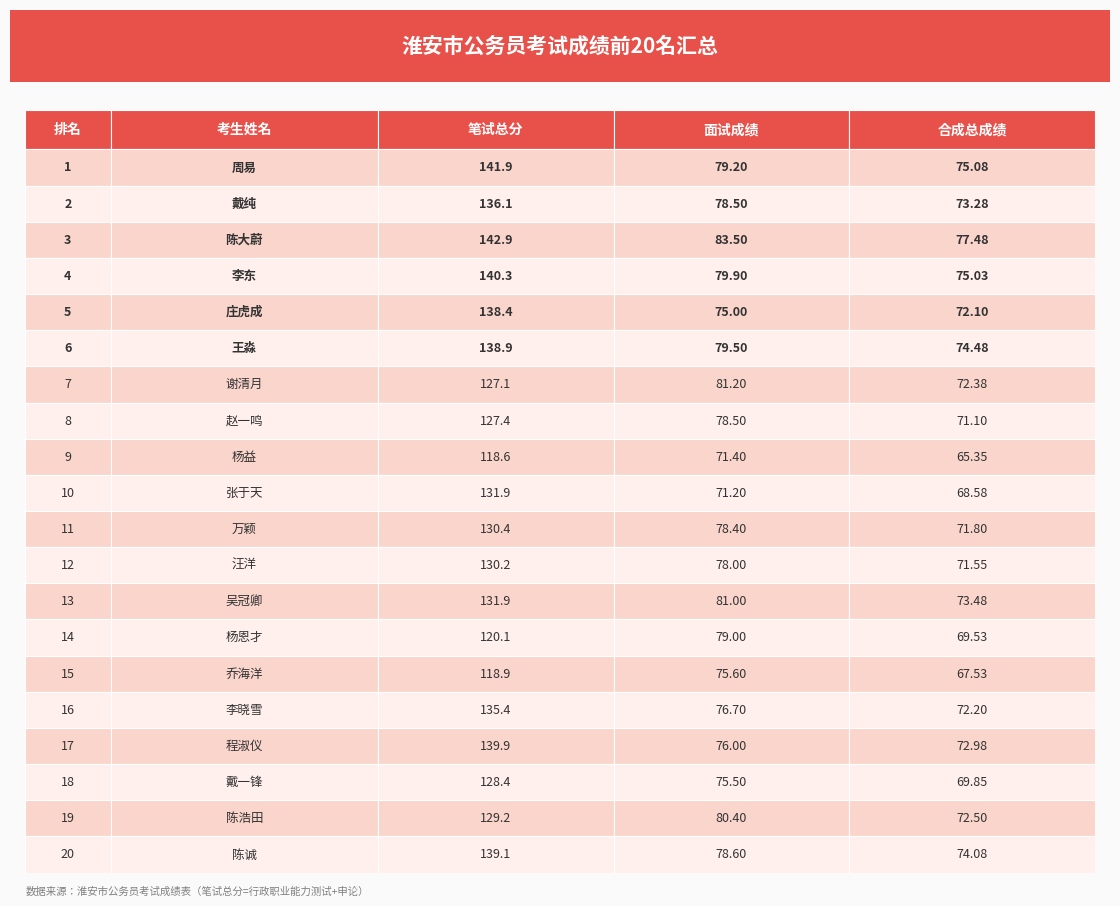

Reading left to right, list all the values displayed in this chart.

笔试总分: 141.9	136.1	142.9	140.3	138.4	138.9	127.1	127.4	118.6	131.9	130.4	130.2	131.9	120.1	118.9	135.4	139.9	128.4	129.2	139.1
面试成绩: 79.2	78.5	83.5	79.9	75.0	79.5	81.2	78.5	71.4	71.2	78.4	78.0	81.0	79.0	75.6	76.7	76.0	75.5	80.4	78.6
笔试面试合成总成绩: 75.1	73.3	77.5	75.0	72.1	74.5	72.4	71.1	65.3	68.6	71.8	71.5	73.5	69.5	67.5	72.2	73.0	69.8	72.5	74.1